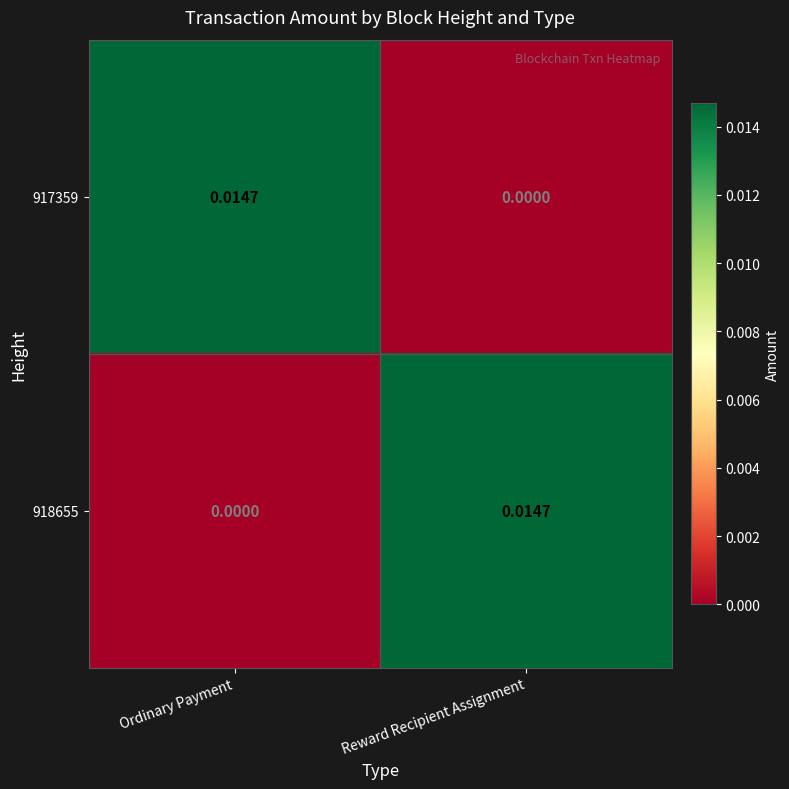

How many categories are shown in the chart?

2